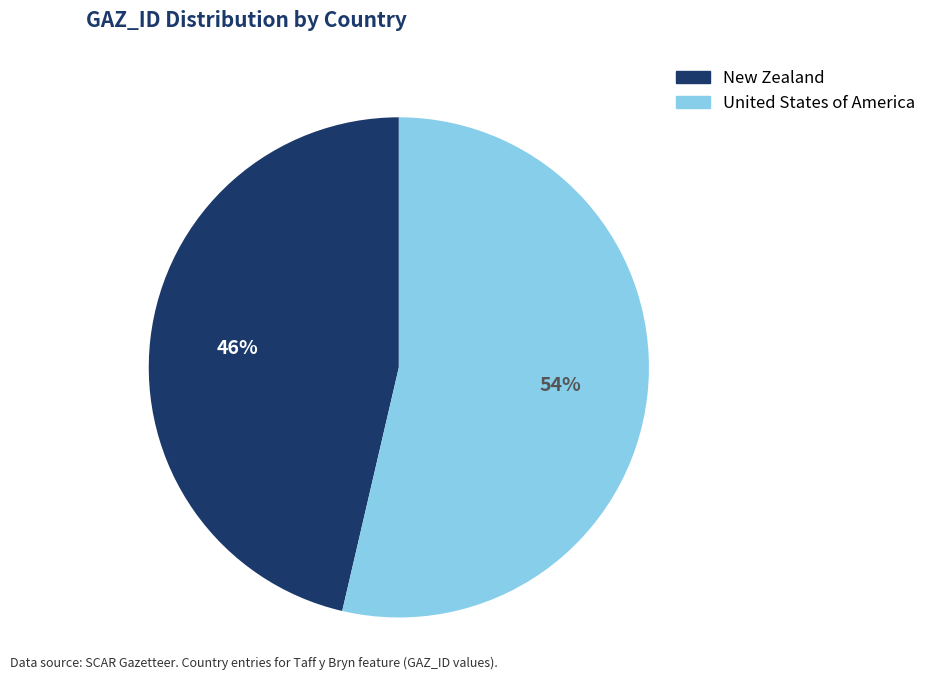

To the nearest percent, what is the combined percentage of New Zealand and United States of America?

100%